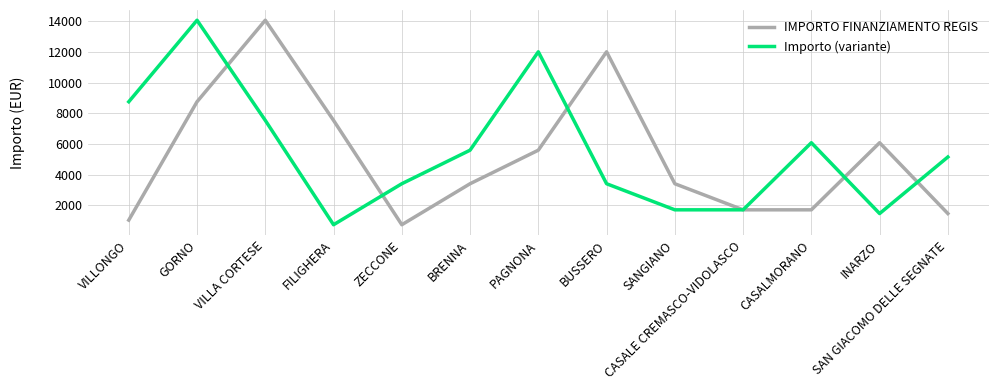

Between ZECCONE and CASALMORANO, which series saw the biggest shift?

Importo (variante)